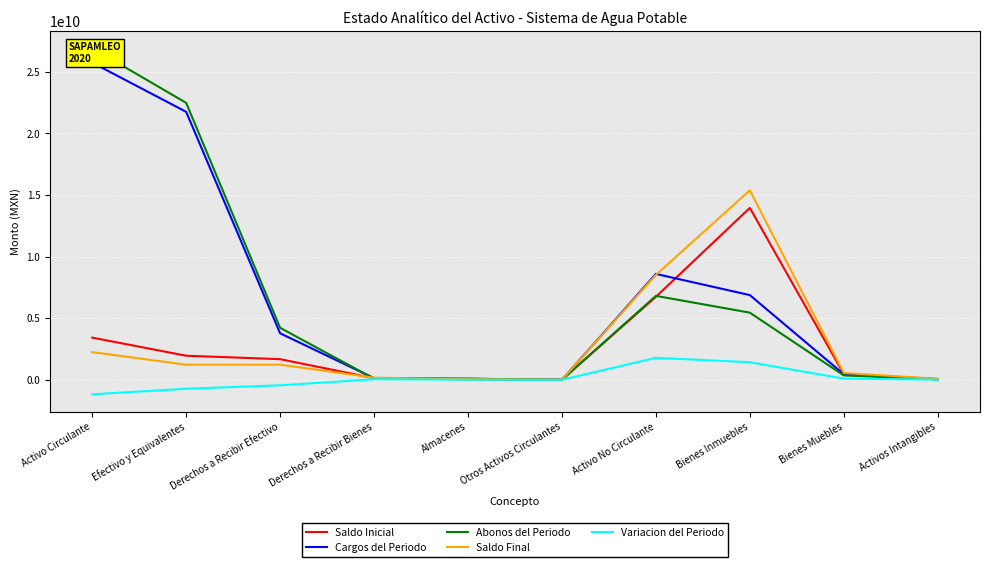

Reading left to right, list all the values displayed in this chart.

Saldo Inicial: Activo Circulante=3422007436.2	Efectivo y Equivalentes=1952872897.1	Derechos a Recibir Efectivo=1673204922.5	Derechos a Recibir Bienes=129302312.5	Almacenes=42411412.3	Otros Activos Circulantes=5359473.3	Activo No Circulante=6729559398.7	Bienes Inmuebles=13945589407.2	Bienes Muebles=460074415.1	Activos Intangibles=68429636.8
Cargos del Periodo: Activo Circulante=25729428251.9	Efectivo y Equivalentes=21736360478.0	Derechos a Recibir Efectivo=3772631707.3	Derechos a Recibir Bienes=131568725.2	Almacenes=87661019.1	Otros Activos Circulantes=1206322.1	Activo No Circulante=8589132926.0	Bienes Inmuebles=6871310185.7	Bienes Muebles=447699500.9	Activos Intangibles=48057355.8
Abonos del Periodo: Activo Circulante=26906635395.7	Efectivo y Equivalentes=22464689531.9	Derechos a Recibir Efectivo=4218920447.2	Derechos a Recibir Bienes=87752398.4	Almacenes=79628783.2	Otros Activos Circulantes=0.0	Activo No Circulante=6807888146.8	Bienes Inmuebles=5447023463.4	Bienes Muebles=353217339.7	Activos Intangibles=36842581.5
Saldo Final: Activo Circulante=2244800292.4	Efectivo y Equivalentes=1224543843.2	Derechos a Recibir Efectivo=1226916182.7	Derechos a Recibir Bienes=173118639.3	Almacenes=50443648.2	Otros Activos Circulantes=6565795.4	Activo No Circulante=8510804177.9	Bienes Inmuebles=15369876129.5	Bienes Muebles=554556576.2	Activos Intangibles=79644411.1
Variacion del Periodo: Activo Circulante=-1177207143.9	Efectivo y Equivalentes=-728329053.9	Derechos a Recibir Efectivo=-446288739.9	Derechos a Recibir Bienes=43816326.8	Almacenes=8032235.9	Otros Activos Circulantes=1206322.1	Activo No Circulante=1781244779.2	Bienes Inmuebles=1424286722.2	Bienes Muebles=94482161.1	Activos Intangibles=11214774.3